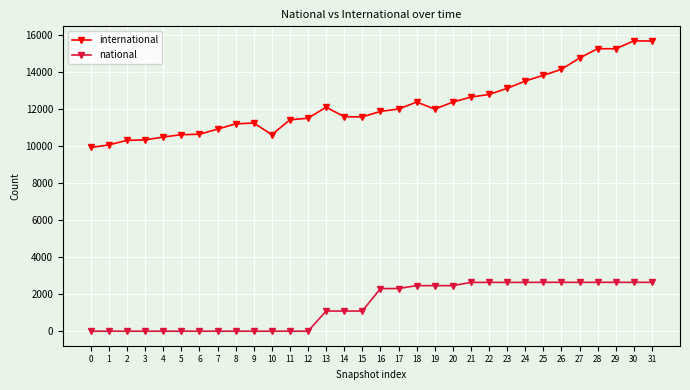

Which series has the largest total across all categories?

international